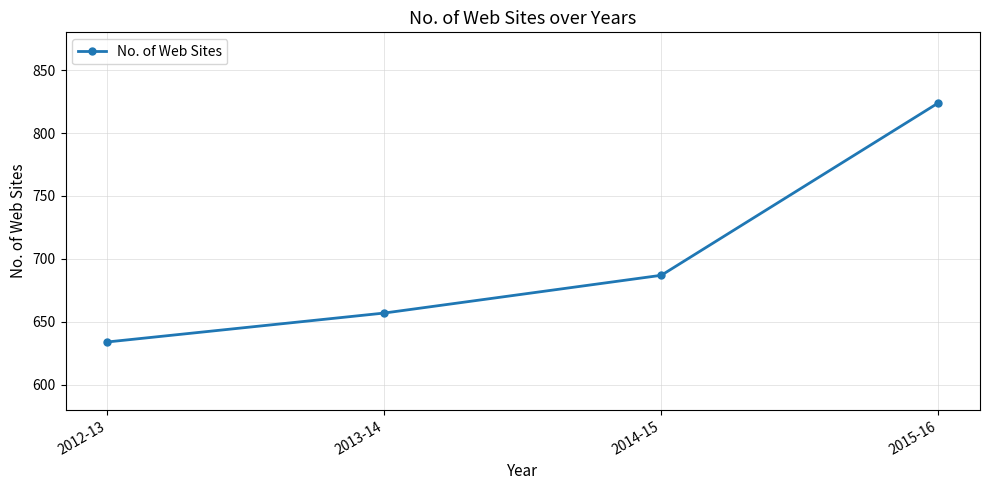

What is the ratio of the value at 2015-16 to the value at 2014-15?

1.2